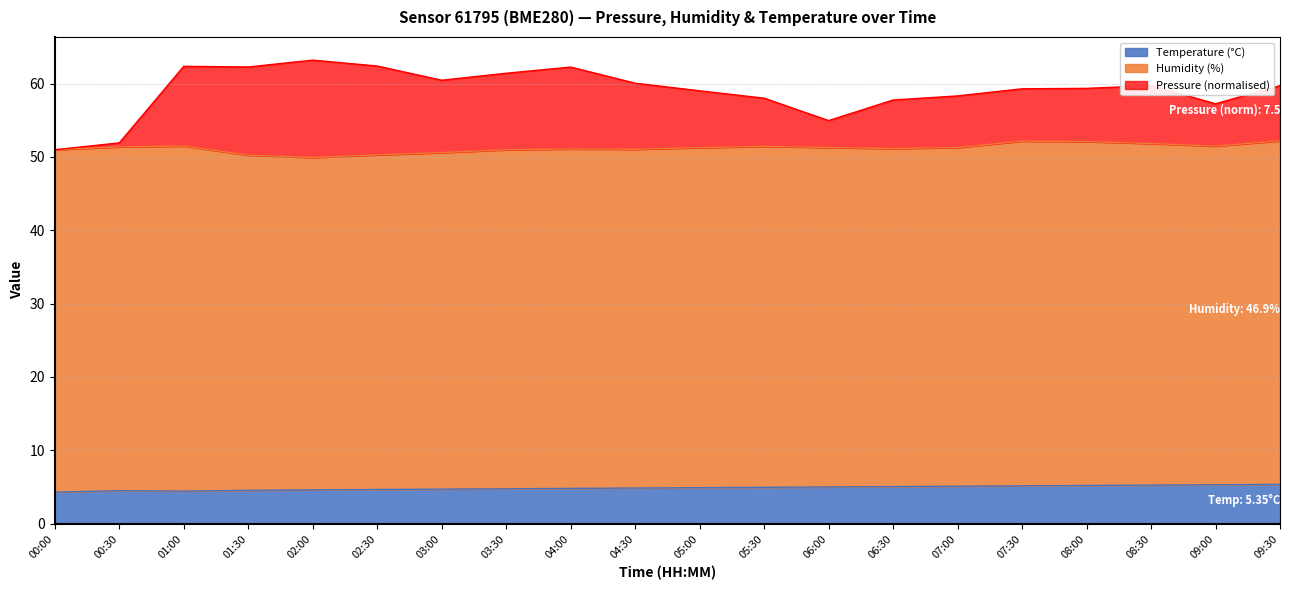

What is the minimum value for Temperature (°C)?

4.3